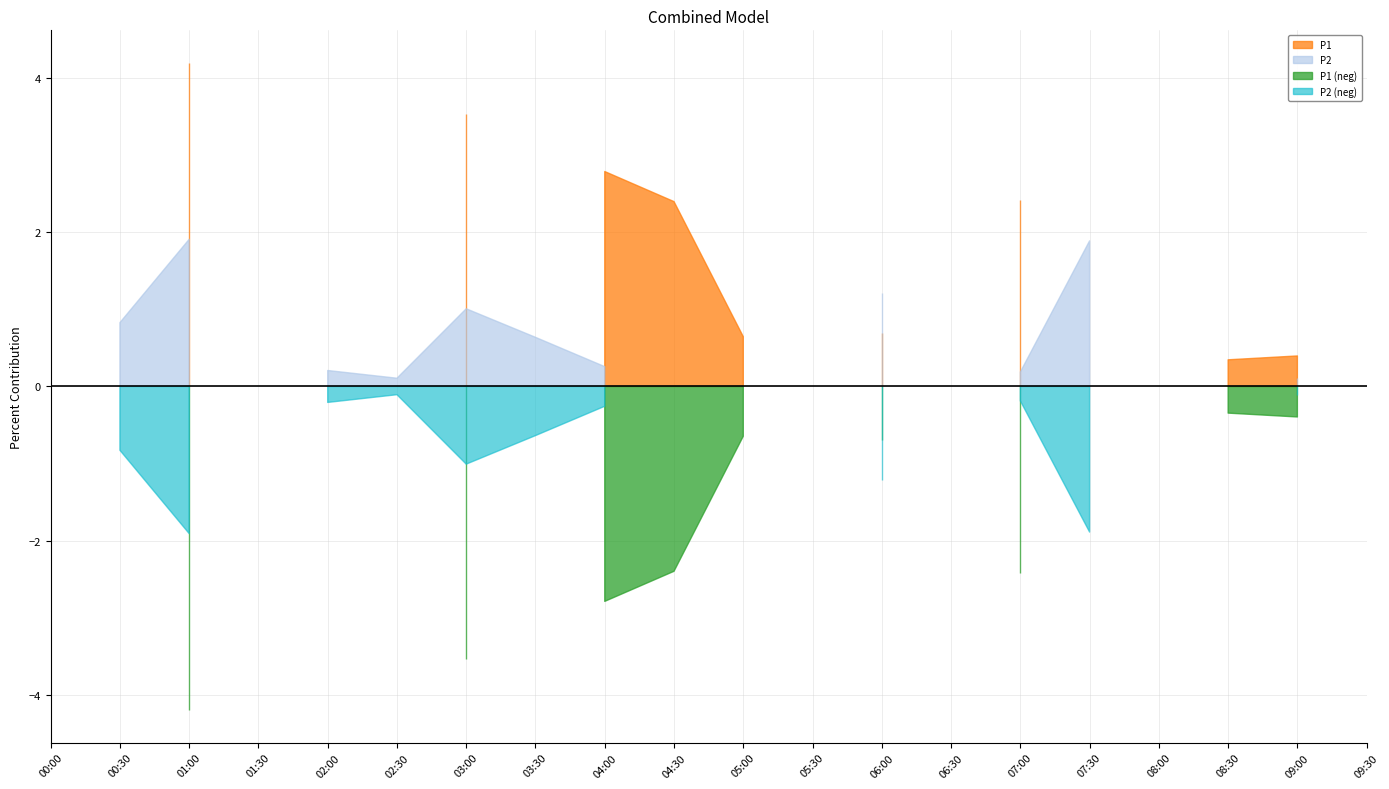

True or false: P1 and P2 intersect in this chart.

False